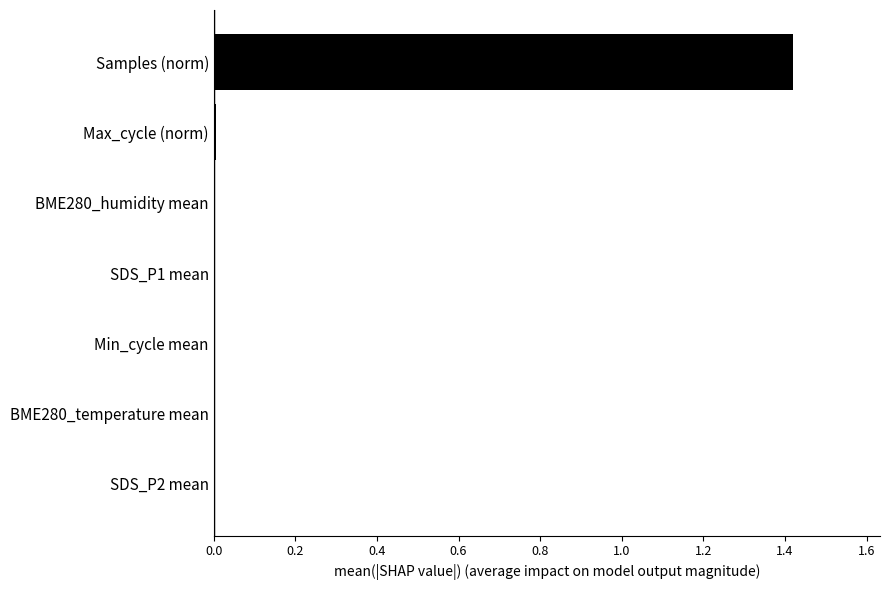

The chart shows a value of 0.0 at Max_cycle (norm). True or false?

True